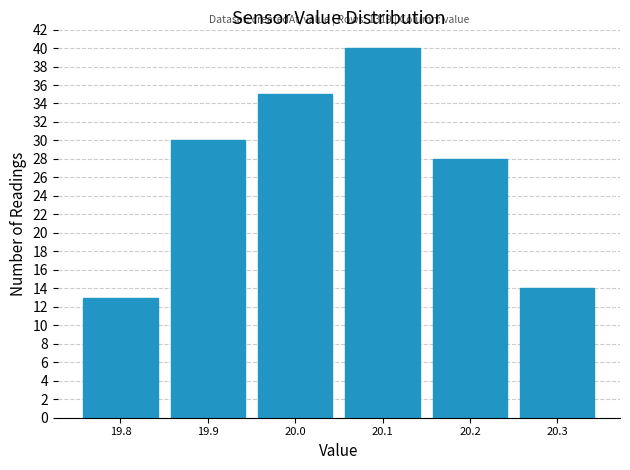

Over which range of the x-axis is the bar tallest?

20.05 to 20.15